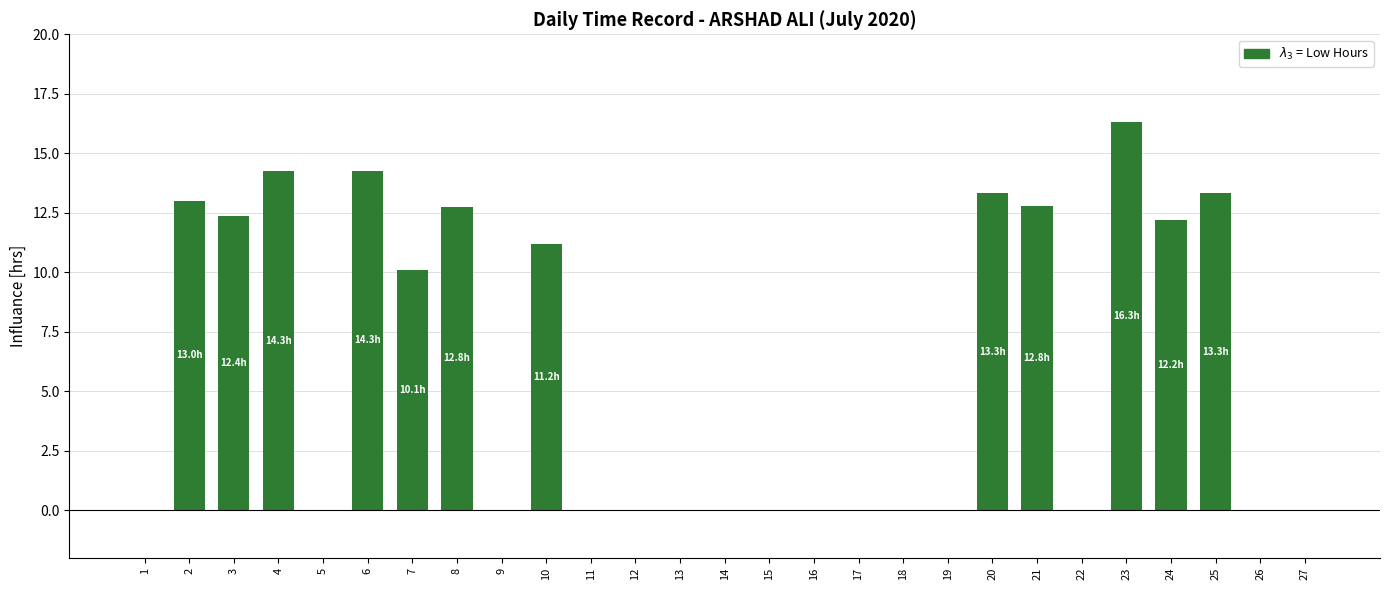

Reading left to right, list all the values displayed in this chart.

0.0	13.0	12.4	14.3	0.0	14.3	10.1	12.8	0.0	11.2	0.0	0.0	0.0	0.0	0.0	0.0	0.0	0.0	0.0	13.3	12.8	0.0	16.3	12.2	13.3	0.0	0.0